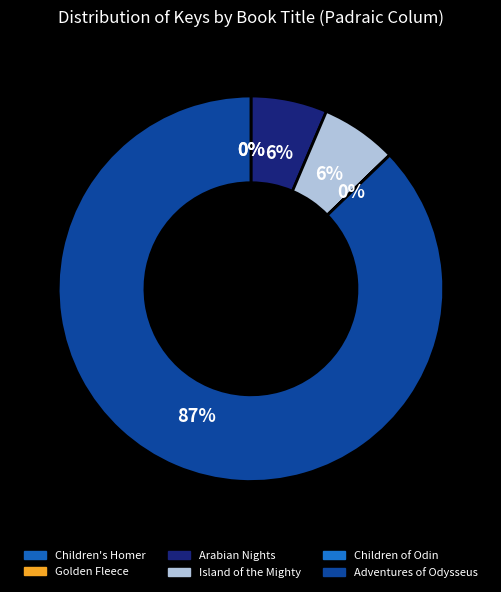

Rank the categories by value from highest to lowest.

Adventures of Odysseus, Island of the Mighty, Arabian Nights, Golden Fleece, Children of Odin, Children's Homer